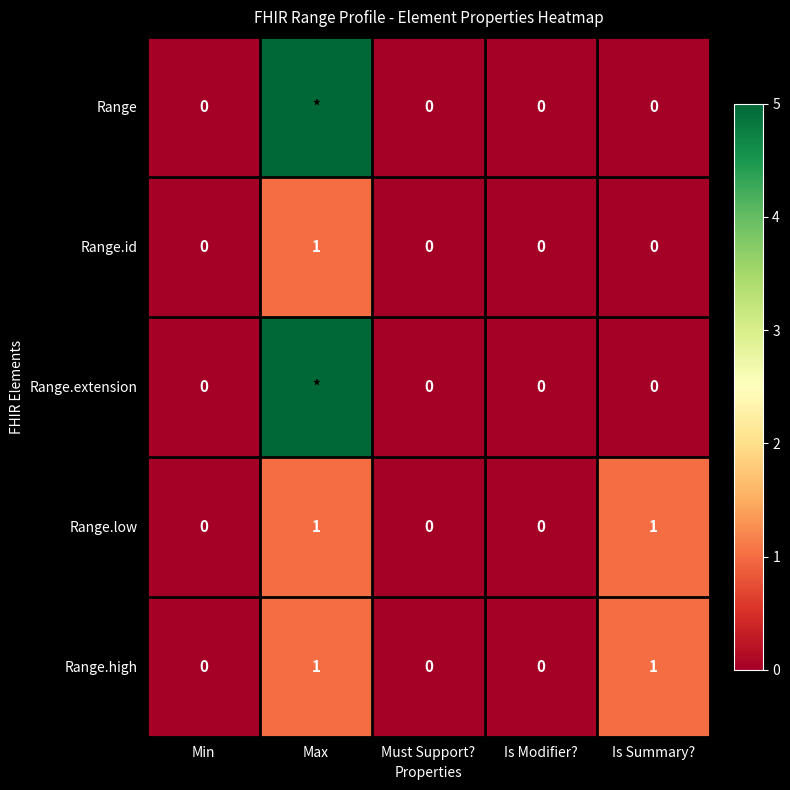

True or false: Range.high has a value of 0 at Must Support?.

True